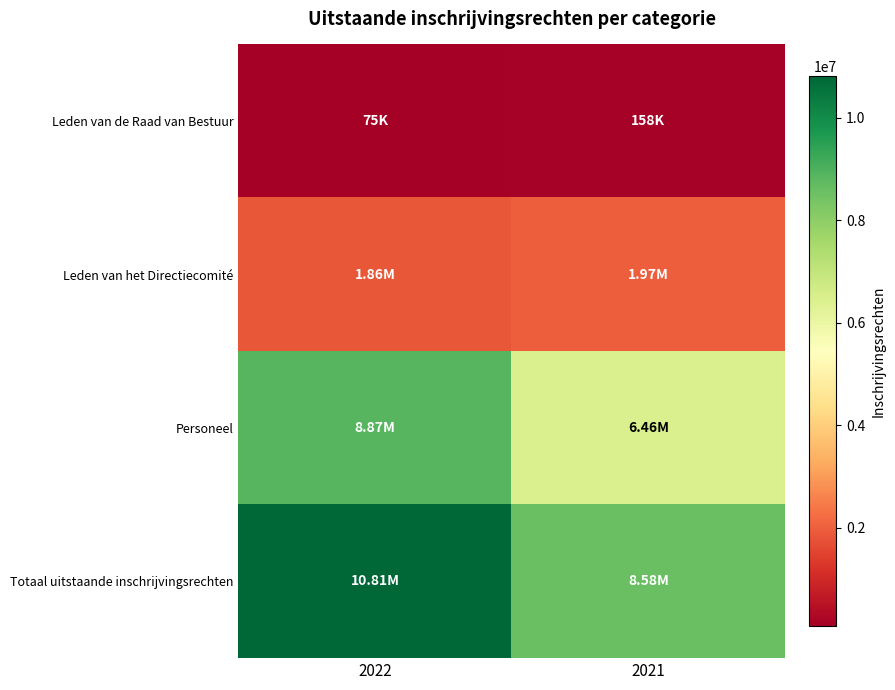

Which label corresponds to the largest value in the chart?

2022